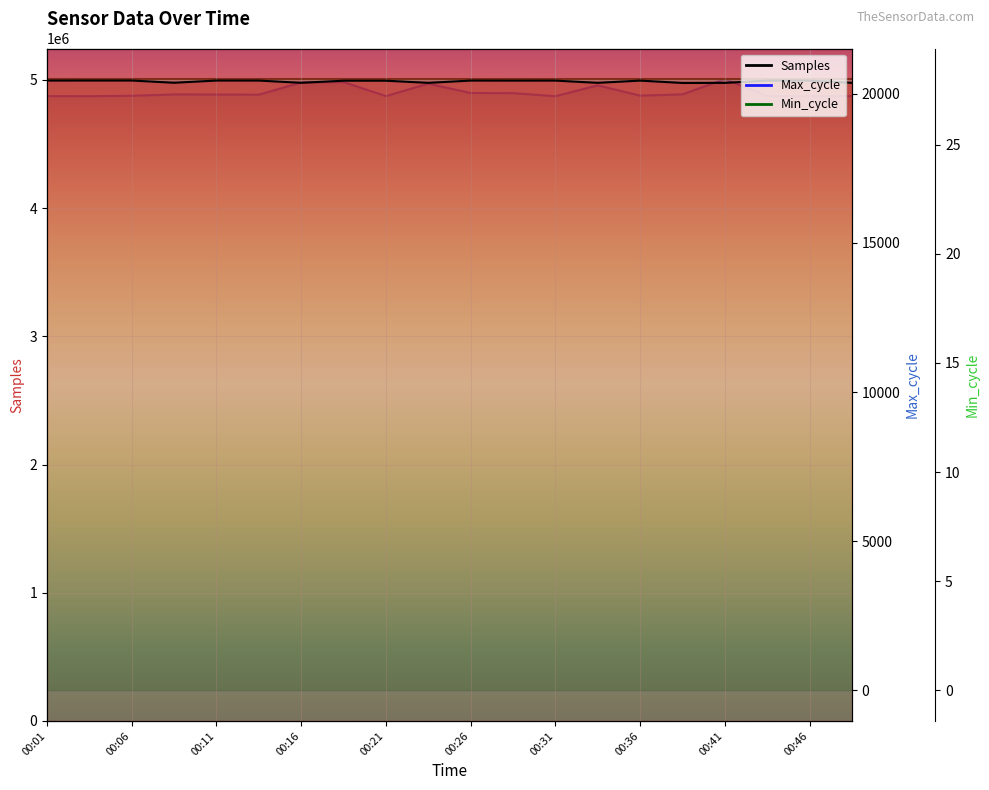

True or false: Samples has more than 0 points higher than both neighbors.

True